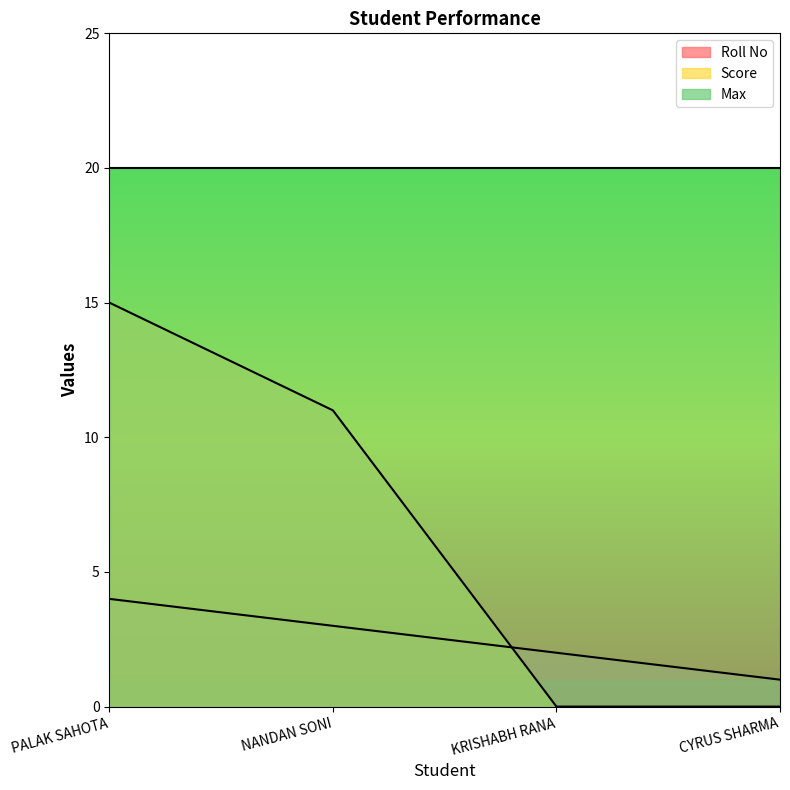

The value of Score at NANDAN SONI is 11. True or false?

True